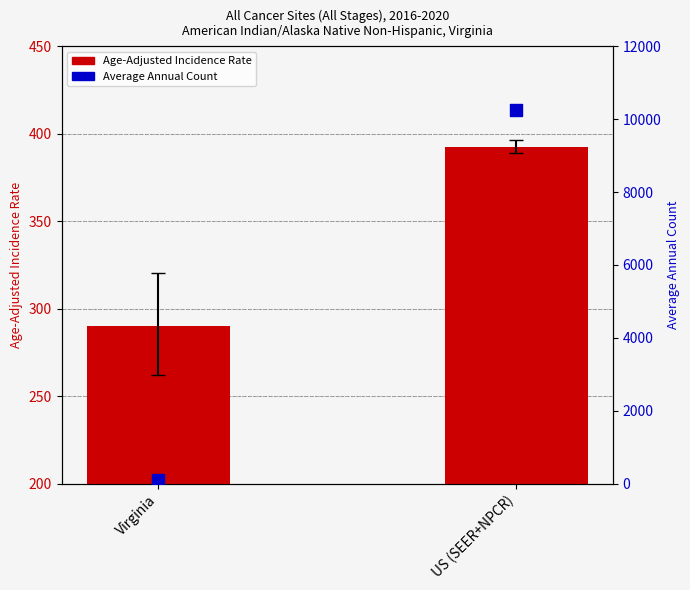

At how many categories does at least one series exceed 4767?

1